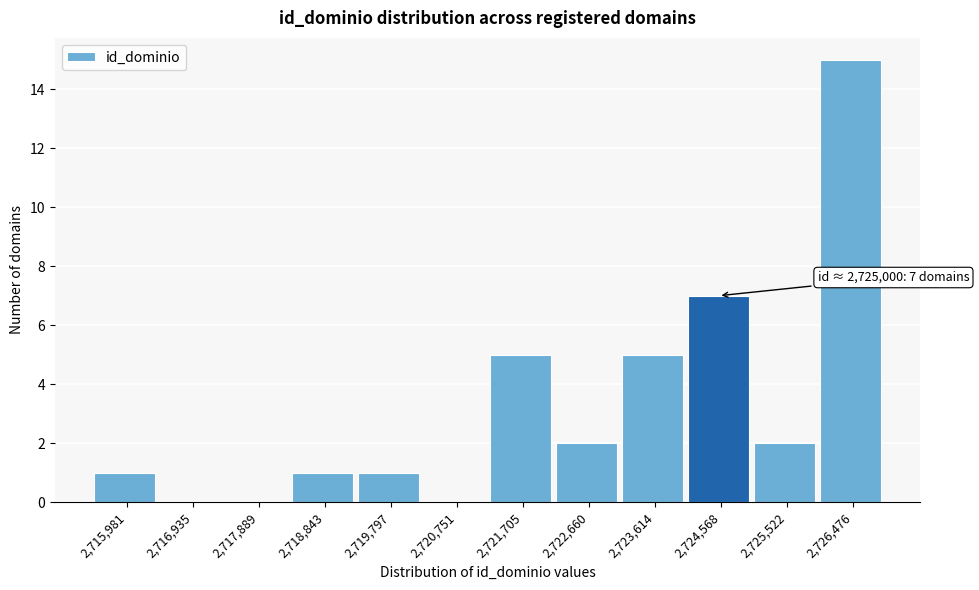

Reading left to right, extract all data points from this chart.

2,715,981=1	2,716,935=0	2,717,889=0	2,718,843=1	2,719,797=1	2,720,751=0	2,721,705=5	2,722,660=2	2,723,614=5	2,724,568=7	2,725,522=2	2,726,476=15